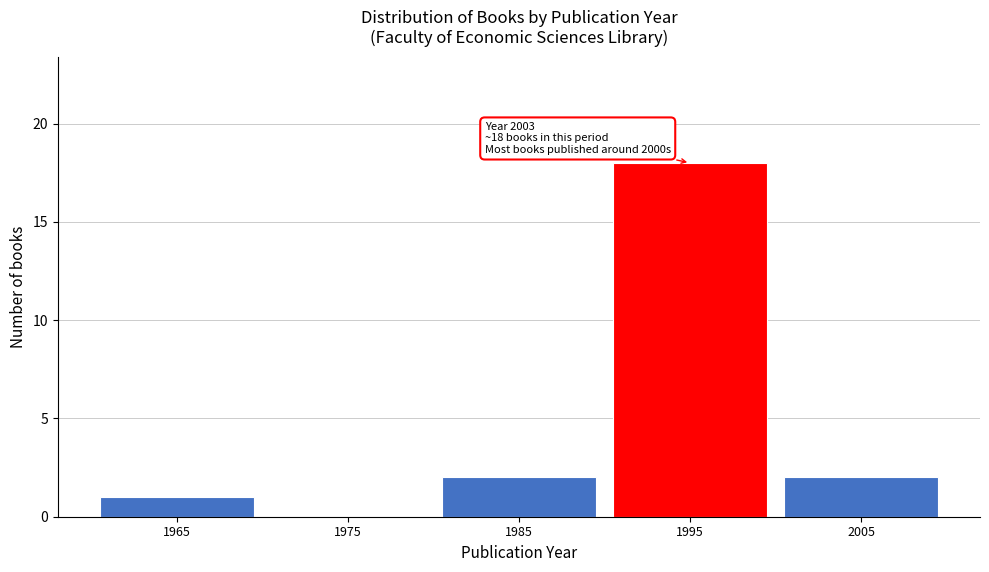

Reading left to right, what are all the values shown in this chart?

1965=1	1975=0	1985=2	1995=18	2005=2